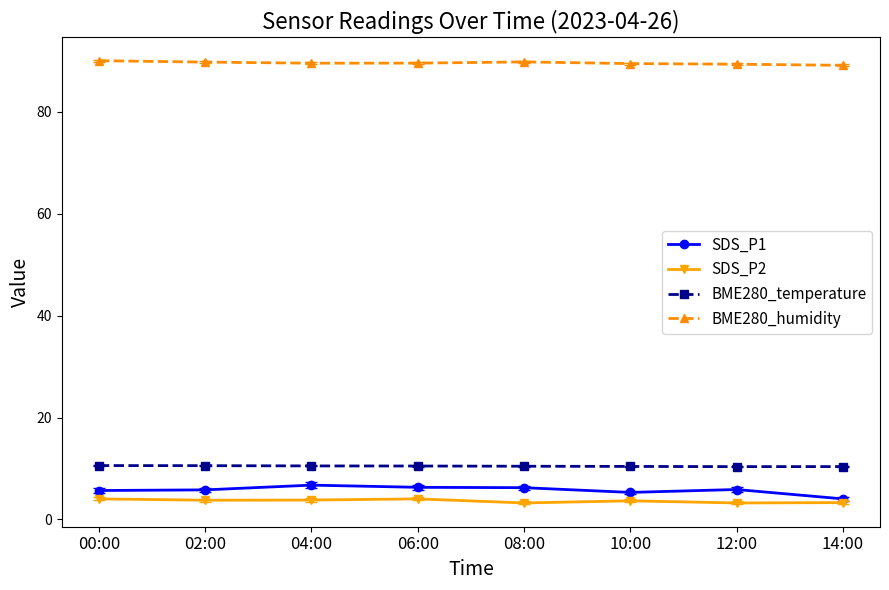

What is the difference between the SDS_P2 values at 06:00 and 04:00?

0.2